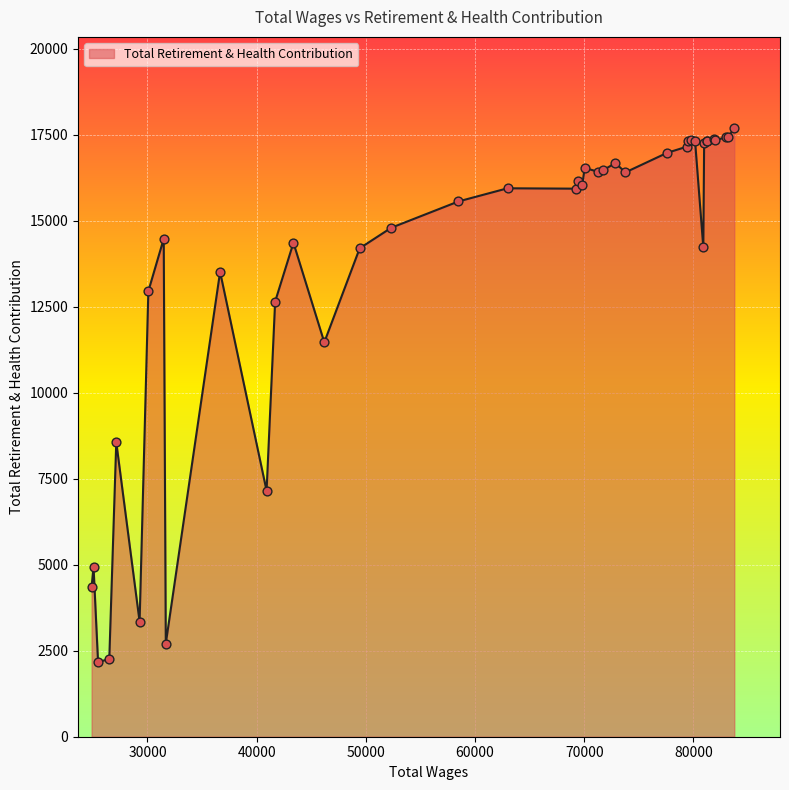

What is the difference between the maximum and minimum values?

15516